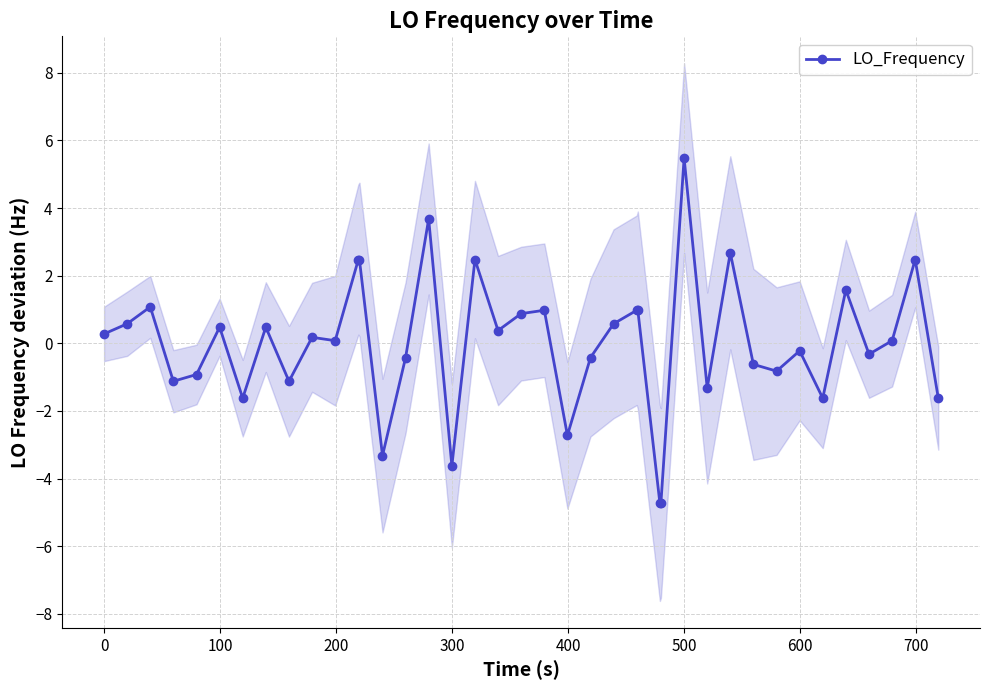

Is it true that LO_Frequency equals 5.5 at 500?

True